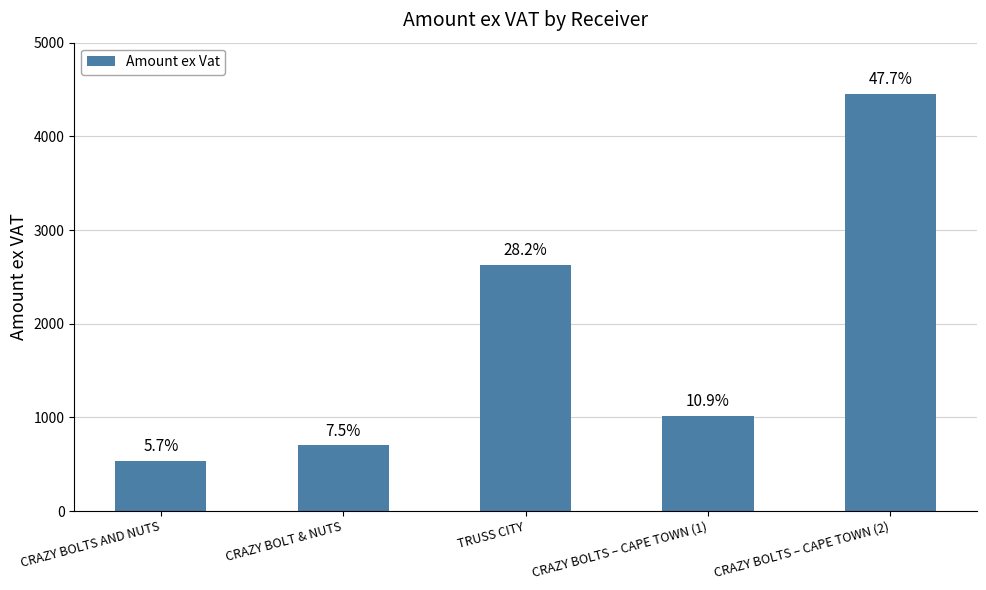

Are the bars horizontal?

No